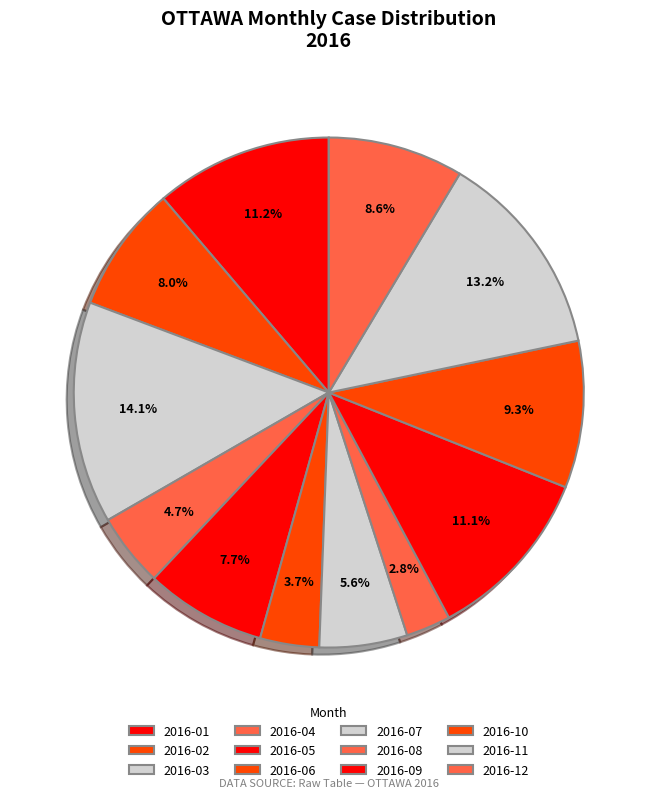

Count the number of slices in the pie.

12